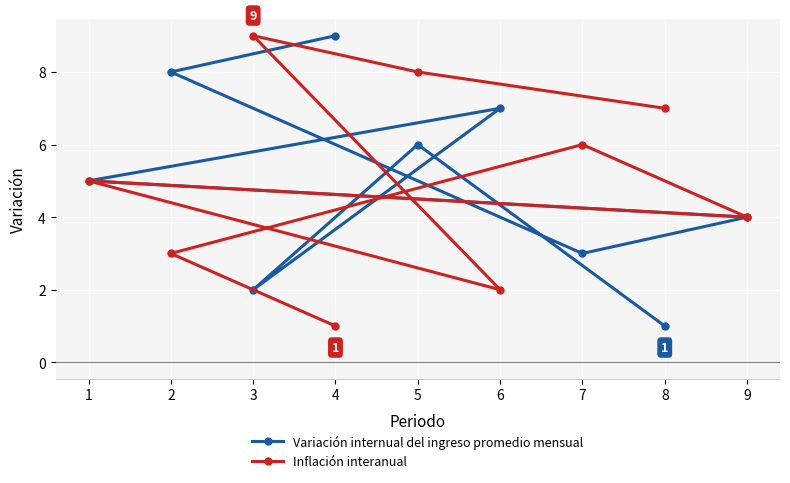

Which series has the largest range (max minus min)?

Variación internual del ingreso promedio mensual